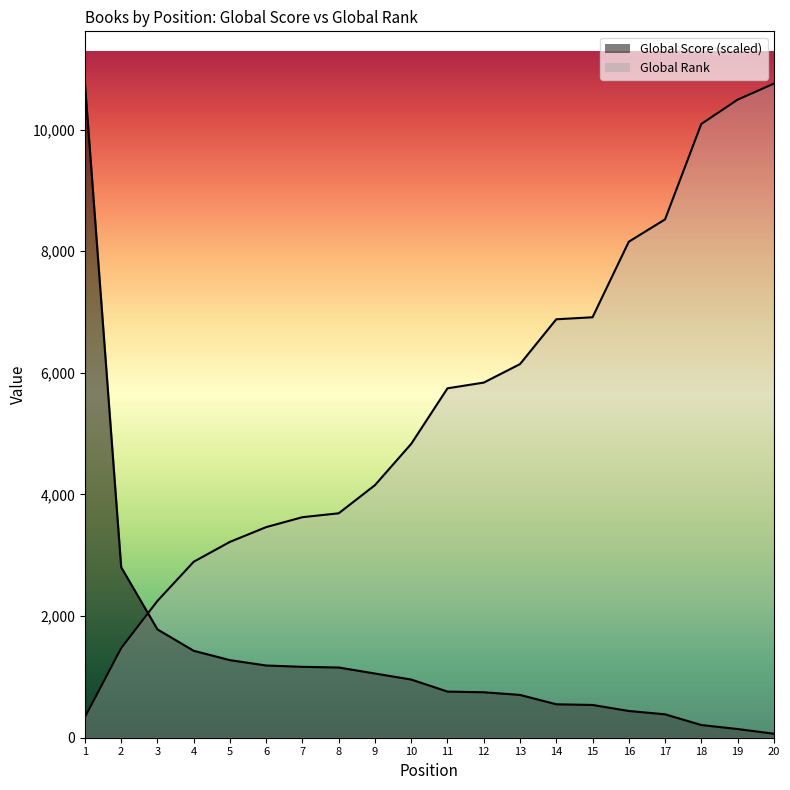

True or false: Global Score has a value of 1429.5 at 4.

True